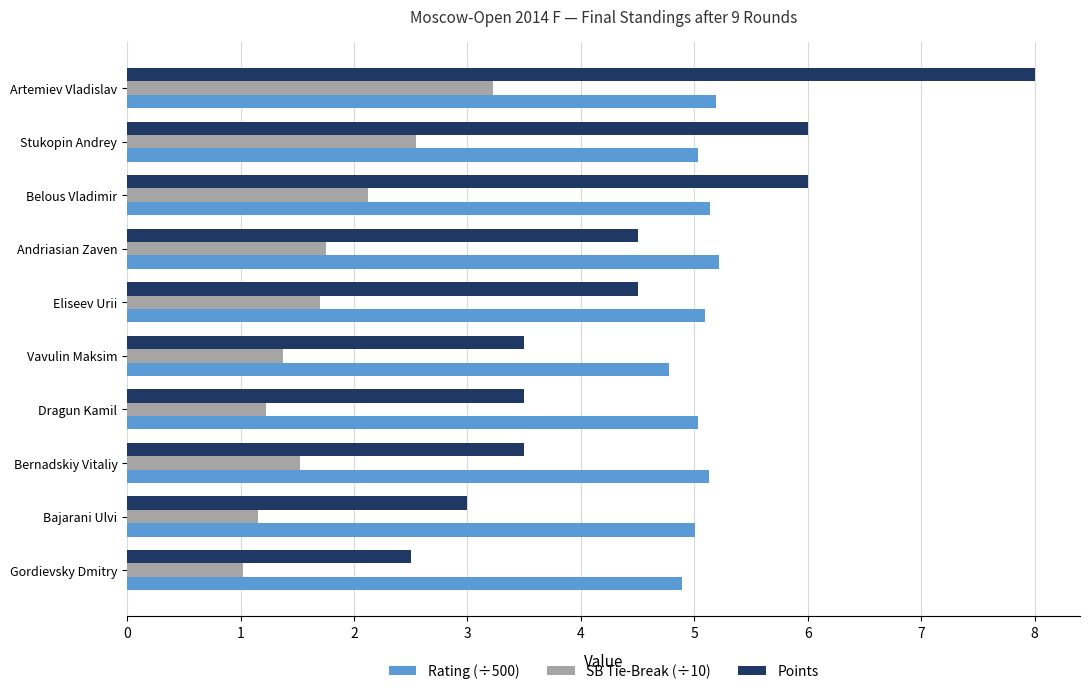

What is the minimum value shown in the chart?

1.0